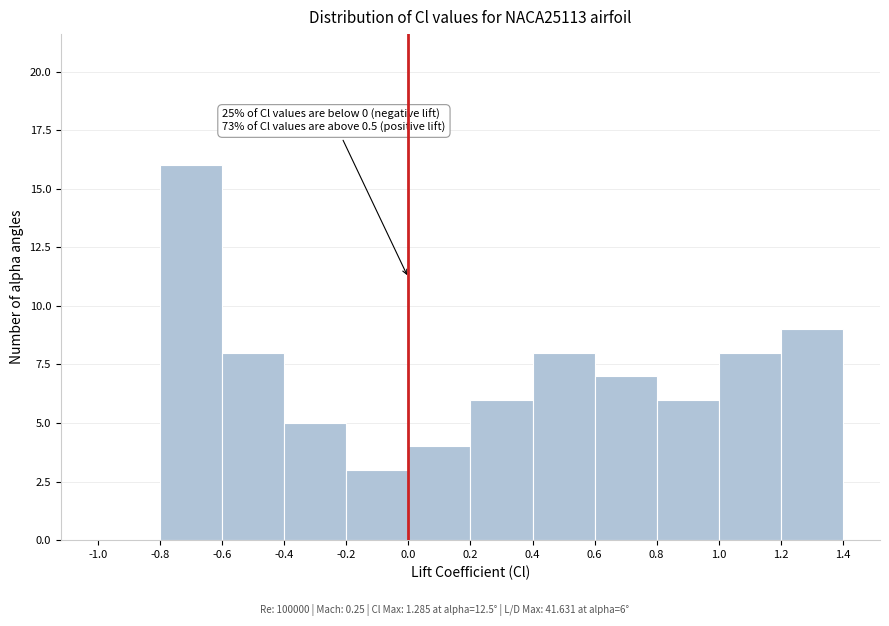

Over which range of the x-axis is the bar tallest?

-0.8 to -0.6